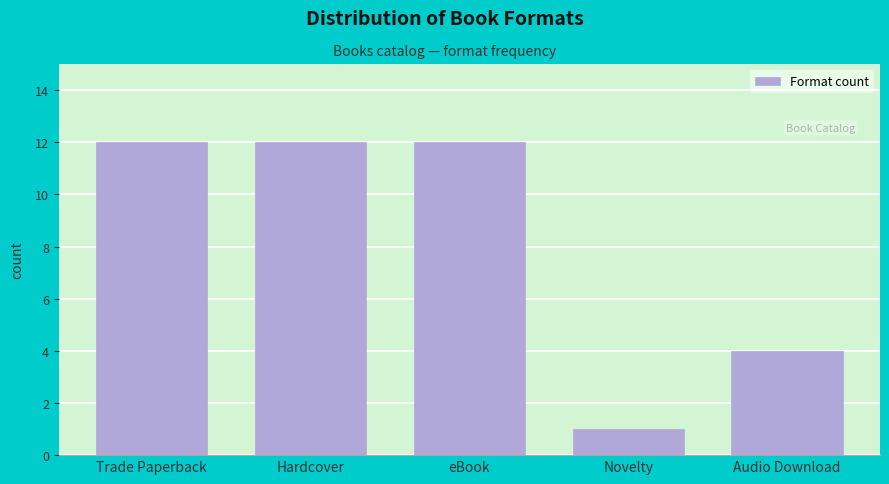

Reading right to left, transcribe all the data shown in this chart.

4	1	12	12	12